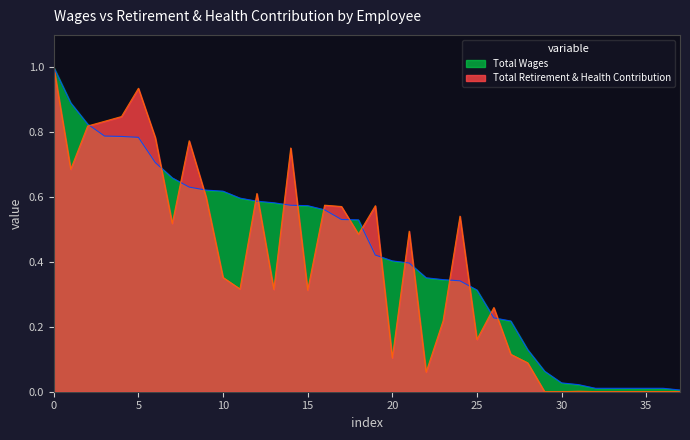

Which series changed the most between 5 and 22?

Total Retirement & Health Contribution